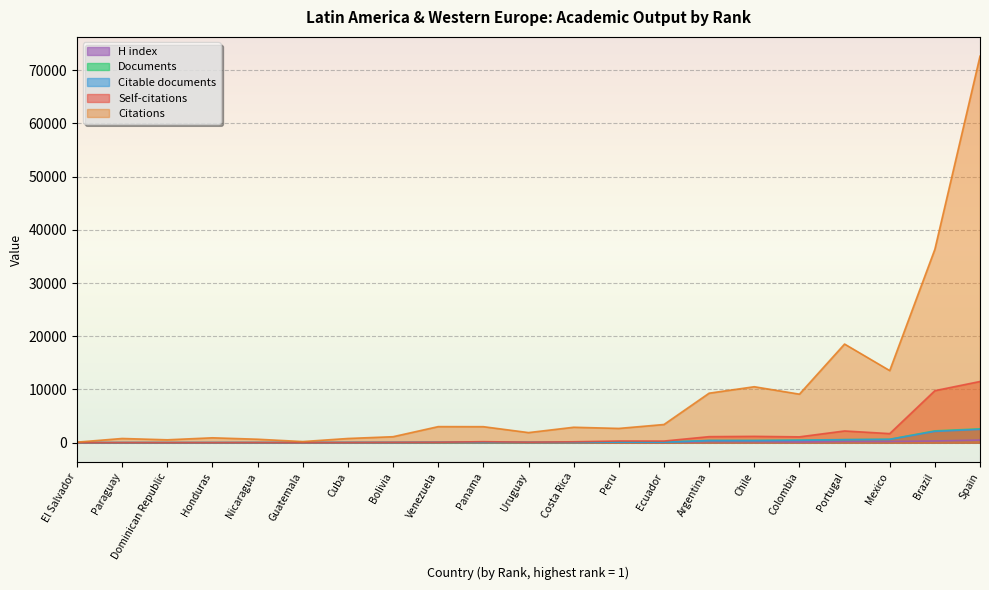

True or false: Citations and Citable documents intersect in this chart.

False